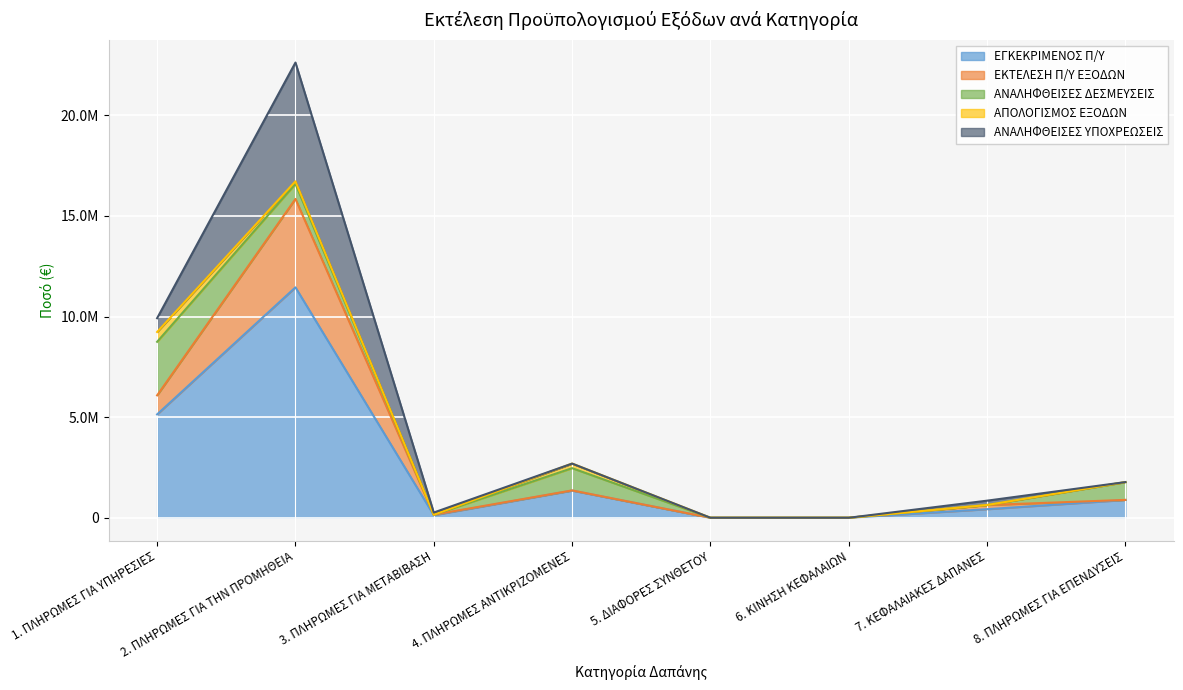

Reading left to right, what are all the values shown in this chart?

ΕΓΚΕΚΡΙΜΕΝΟΣ Π/Υ: 5137454.8	11448658.8	130000.0	1350000.0	0.0	0.0	425752.0	886309.1
ΕΚΤΕΛΕΣΗ Π/Υ ΕΞΟΔΩΝ: 944750.8	4392752.8	21323.1	10000.0	0.0	0.0	206562.9	1723.6
ΑΝΑΛΗΦΘΕΙΣΕΣ ΔΕΣΜΕΥΣΕΙΣ: 2660229.1	745480.6	0.0	1105034.9	0.0	0.0	1084.9	883700.1
ΑΠΟΛΟΓΙΣΜΟΣ ΕΞΟΔΩΝ: 487519.7	130259.2	0.0	227317.3	0.0	0.0	620.0	723.4
ΑΝΑΛΗΦΘΕΙΣΕΣ ΥΠΟΧΡΕΩΣΕΙΣ: 686499.0	5901229.9	108676.9	0.0	0.0	0.0	216116.9	0.0